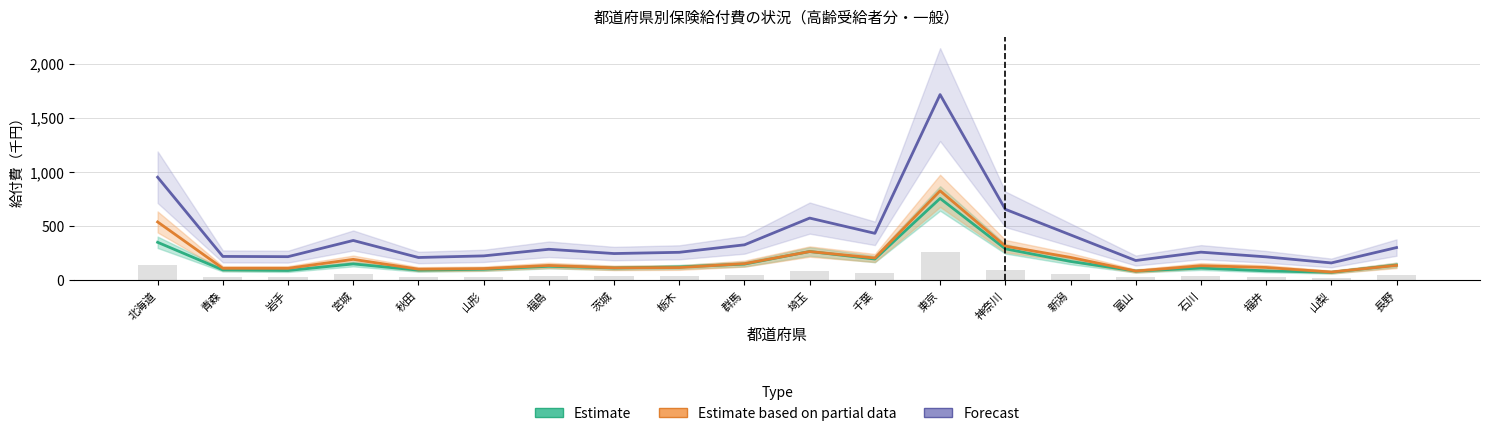

What is the difference between the Estimate based on partial data values at 宮城 and 秋田?

90294.8